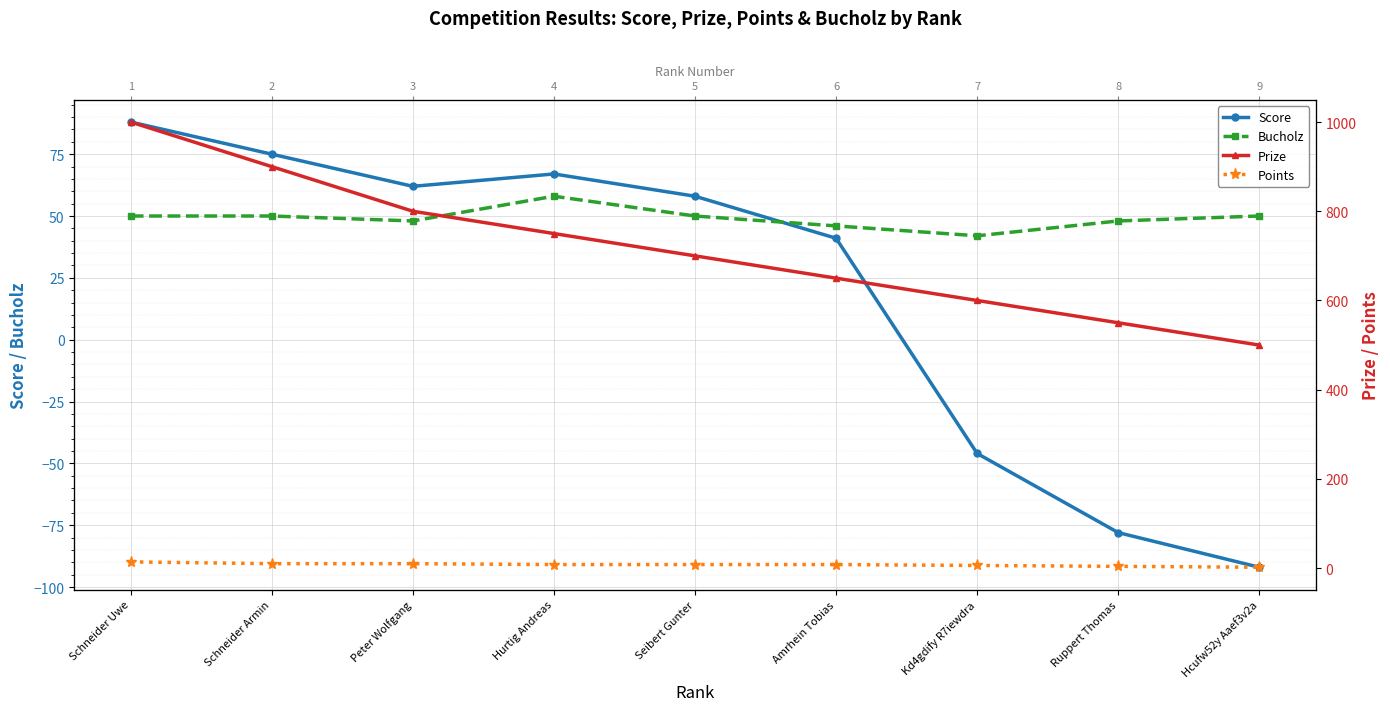

Reading right to left, what are all the values shown in this chart?

Score: Hcufw52y Aaef3v2a=-92	Ruppert Thomas=-78	Kd4gdify R7iewdra=-46	Amrhein Tobias=41	Seibert Gunter=58	Hurtig Andreas=67	Peter Wolfgang=62	Schneider Armin=75	Schneider Uwe=88
Bucholz: Hcufw52y Aaef3v2a=50	Ruppert Thomas=48	Kd4gdify R7iewdra=42	Amrhein Tobias=46	Seibert Gunter=50	Hurtig Andreas=58	Peter Wolfgang=48	Schneider Armin=50	Schneider Uwe=50
Prize: Hcufw52y Aaef3v2a=500	Ruppert Thomas=550	Kd4gdify R7iewdra=600	Amrhein Tobias=650	Seibert Gunter=700	Hurtig Andreas=750	Peter Wolfgang=800	Schneider Armin=900	Schneider Uwe=1000
Points: Hcufw52y Aaef3v2a=2	Ruppert Thomas=4	Kd4gdify R7iewdra=6	Amrhein Tobias=8	Seibert Gunter=8	Hurtig Andreas=8	Peter Wolfgang=10	Schneider Armin=10	Schneider Uwe=14